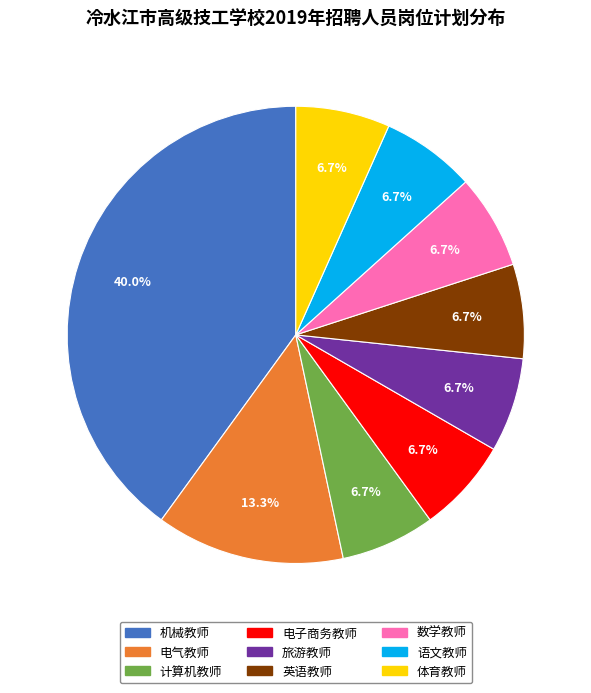

Between 机械教师 and 旅游教师, which is larger?

机械教师